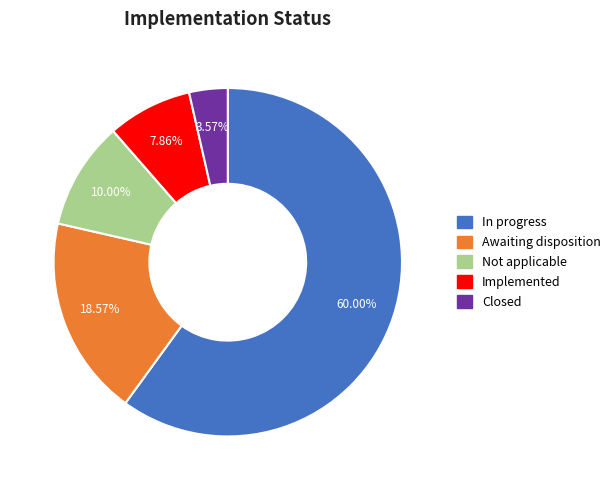

What percentage is the Implemented slice, to the nearest percent?

8%